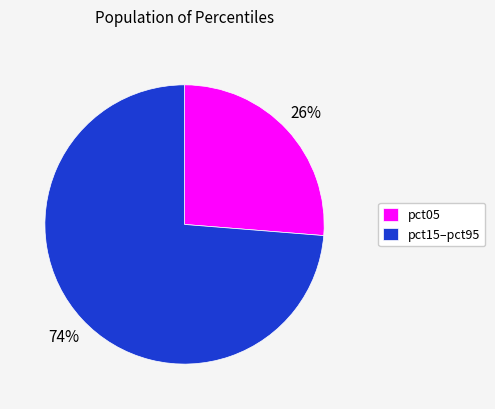

To the nearest percent, what is the average slice percentage?

50%